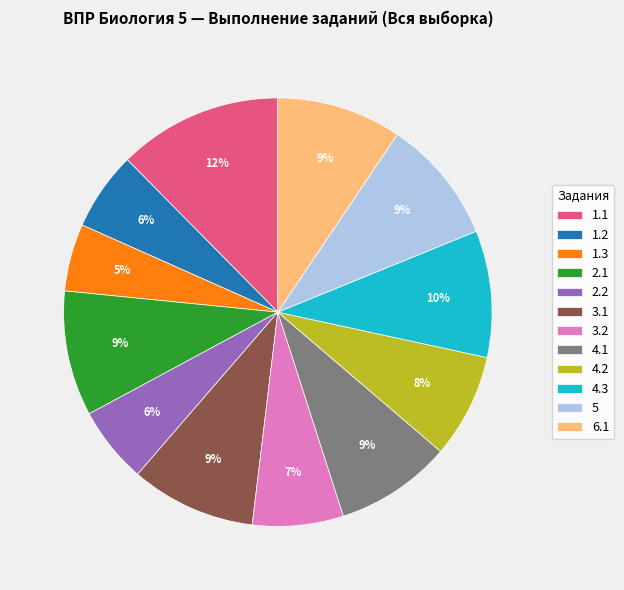

To the nearest percent, what is the average slice percentage?

8%